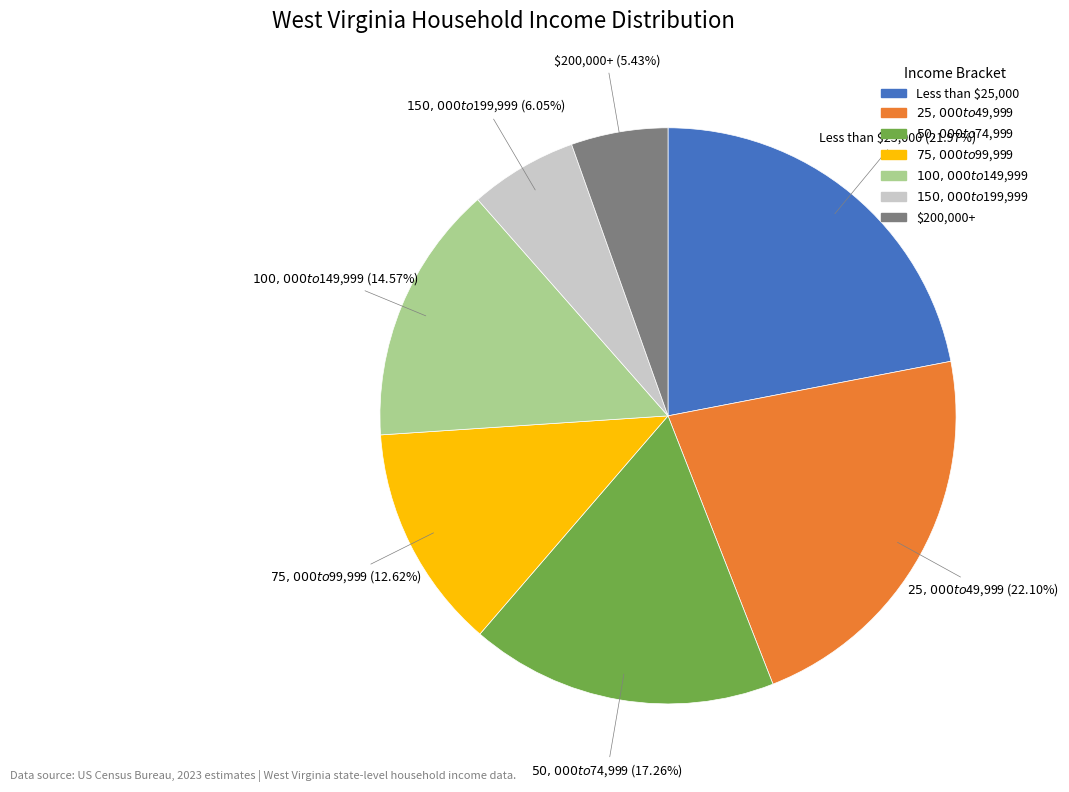

To the nearest percent, what percentage of the pie is Less than $25,000?

22%